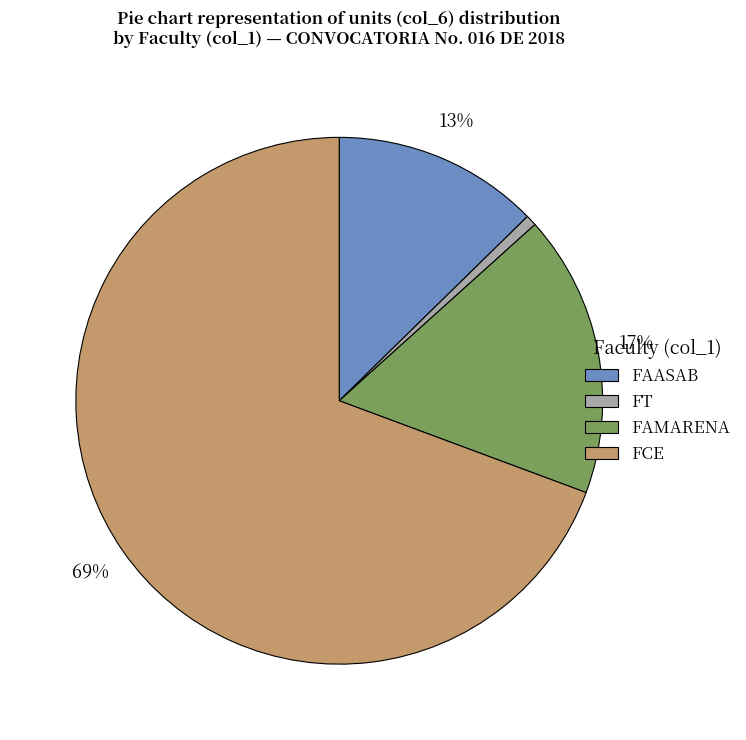

To the nearest percent, what is the average slice percentage?

25%